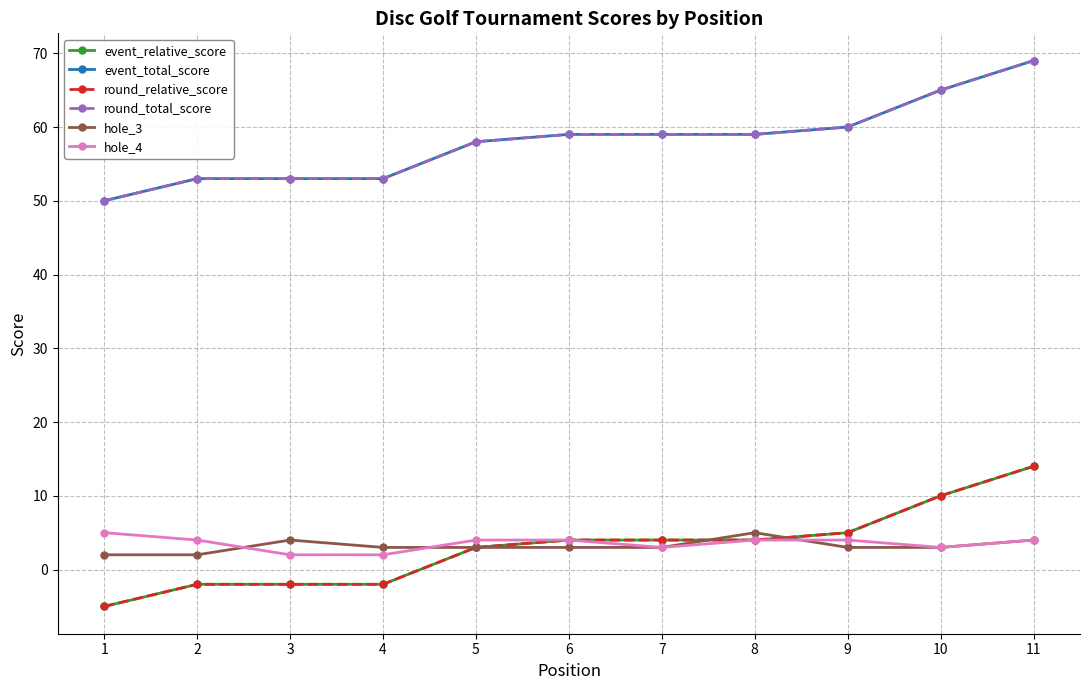

Does the chart display data point markers on the line(s)?

Yes